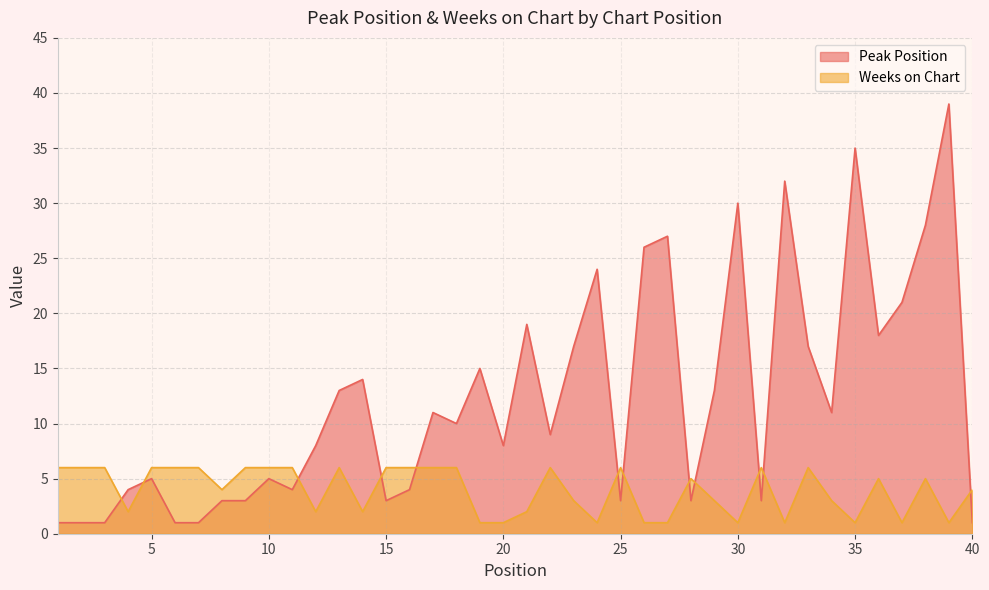

How many categories are shown in the chart?

40